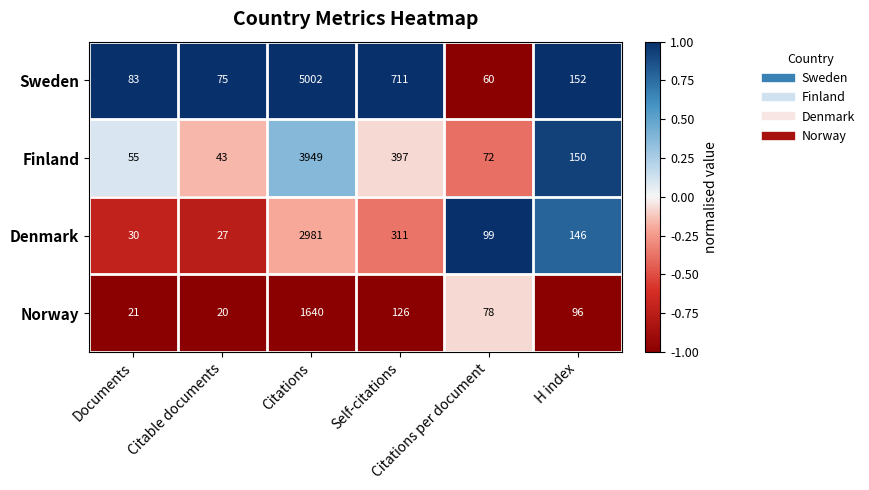

Which series has the widest spread of values?

Sweden